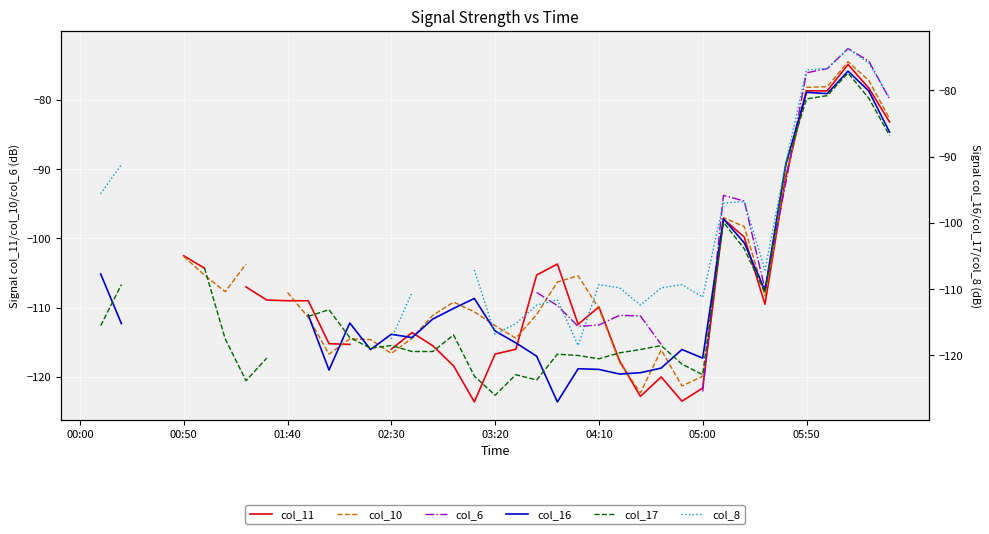

What is the difference between the highest and lowest values at 26?

13.0